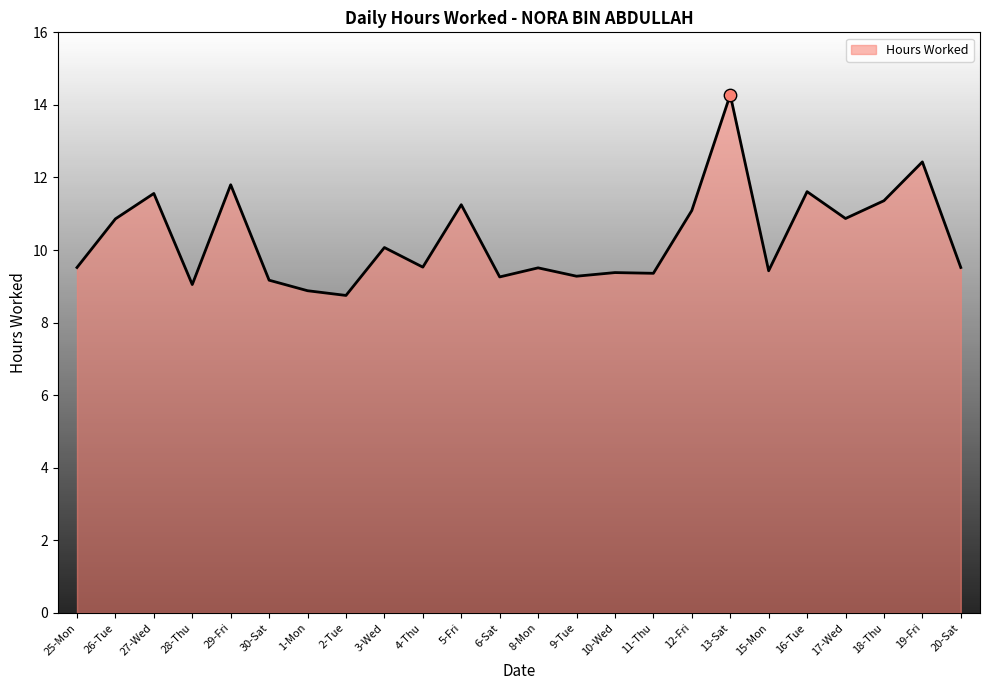

What is the ratio of the value at 15-Mon to the value at 17-Wed?

0.9